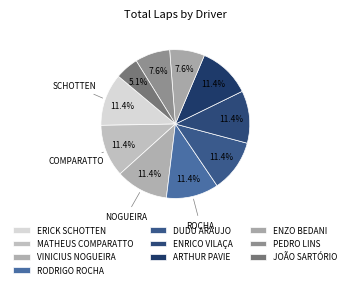

To the nearest percent, what is the combined percentage of ERICK SCHOTTEN and RODRIGO ROCHA?

23%